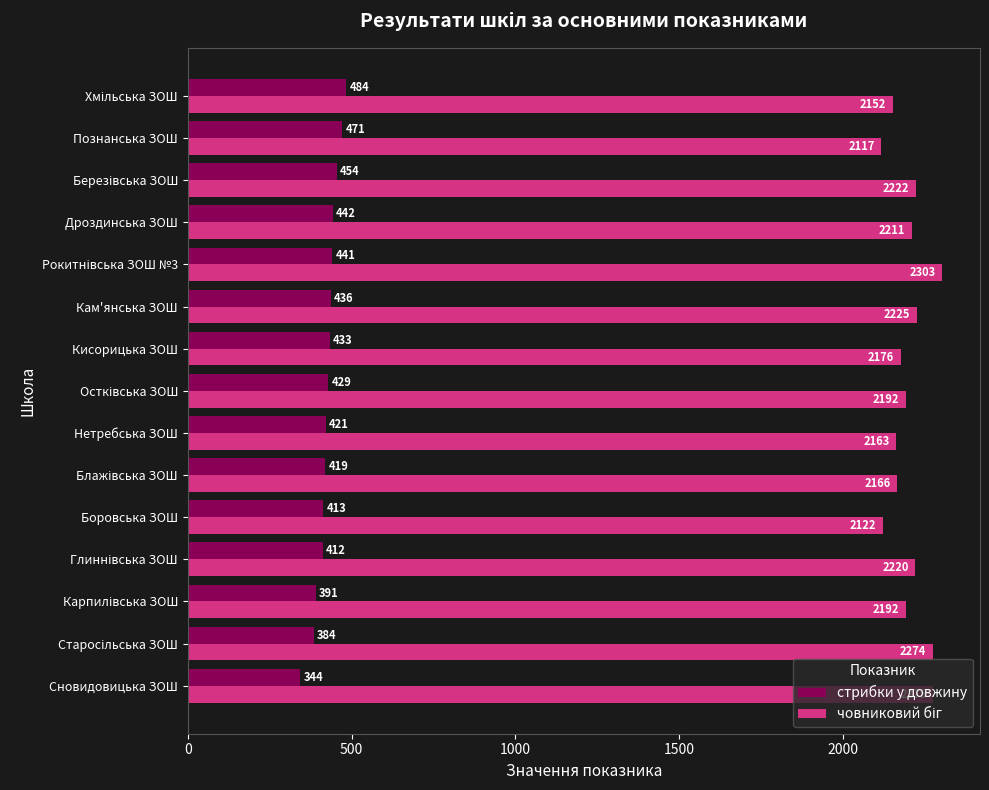

Where is стрибки у довжину nearest to the value 414?

Боровська ЗОШ